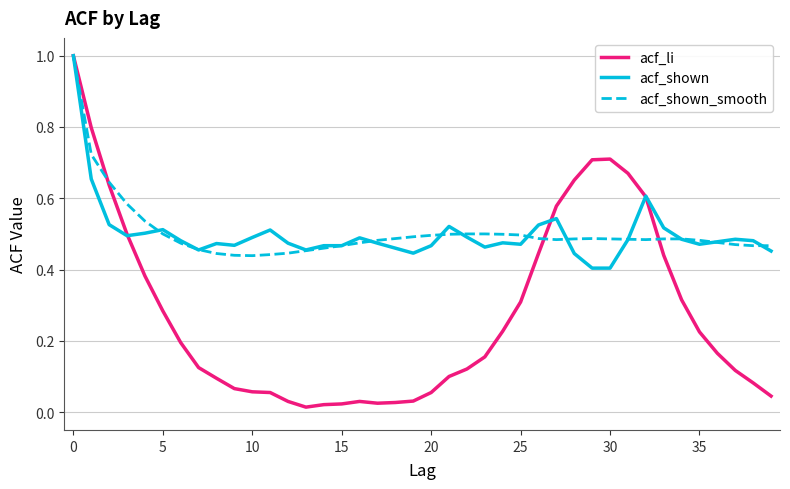

Which series has the largest total across all categories?

acf_shown_smooth